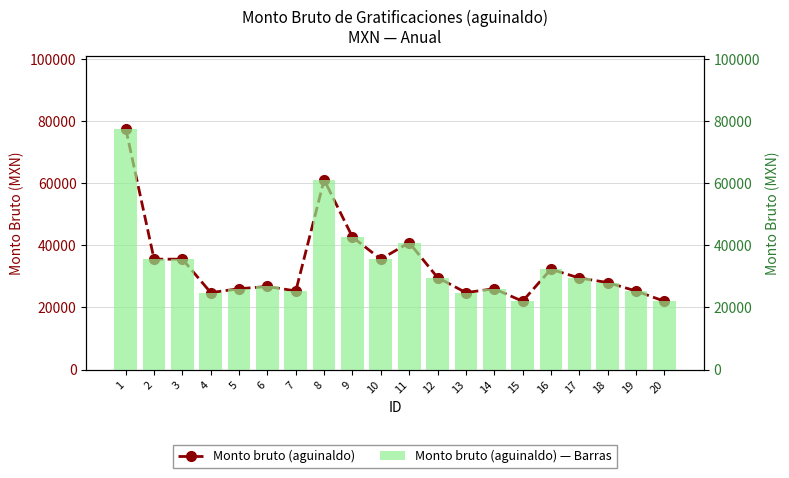

True or false: Monto bruto (aguinaldo) — Barras has a value of 24130.4 at 9.

False